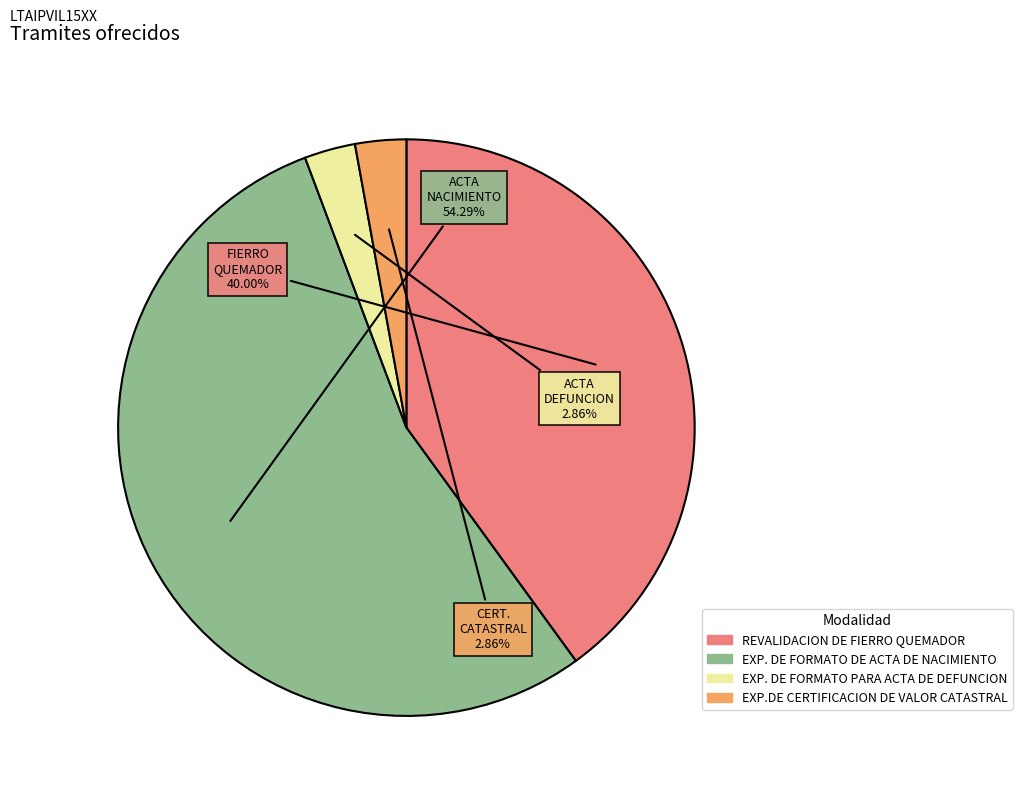

Approximately how many times larger is the value at EXP. DE FORMATO PARA ACTA DE DEFUNCION compared to EXP. DE FORMATO DE ACTA DE NACIMIENTO?

0.1